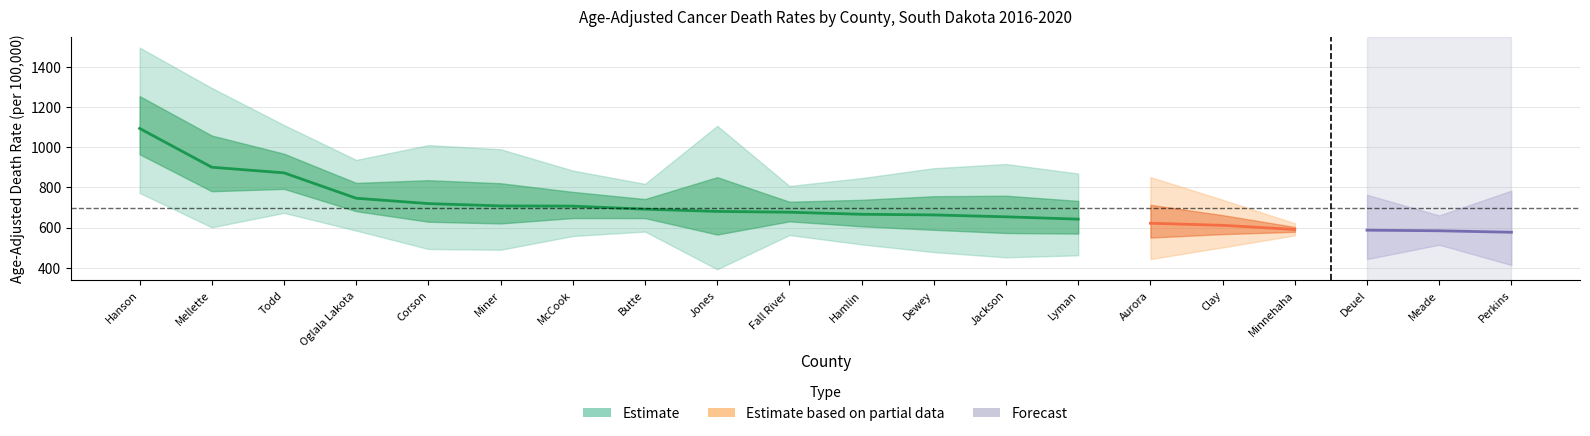

True or false: rate and upper_ci intersect in this chart.

False